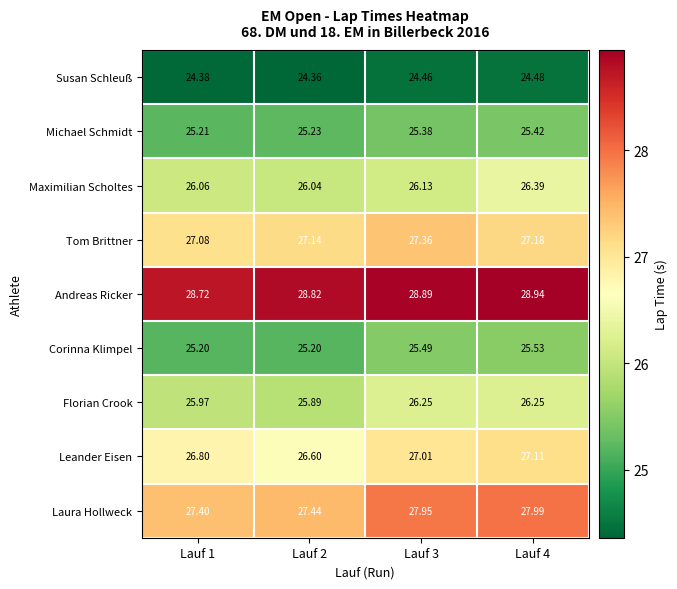

Rank the series at Lauf 1 from highest to lowest value.

Andreas Ricker, Laura Hollweck, Tom Brittner, Leander Eisen, Maximilian Scholtes, Florian Crook, Michael Schmidt, Corinna Klimpel, Susan Schleuß